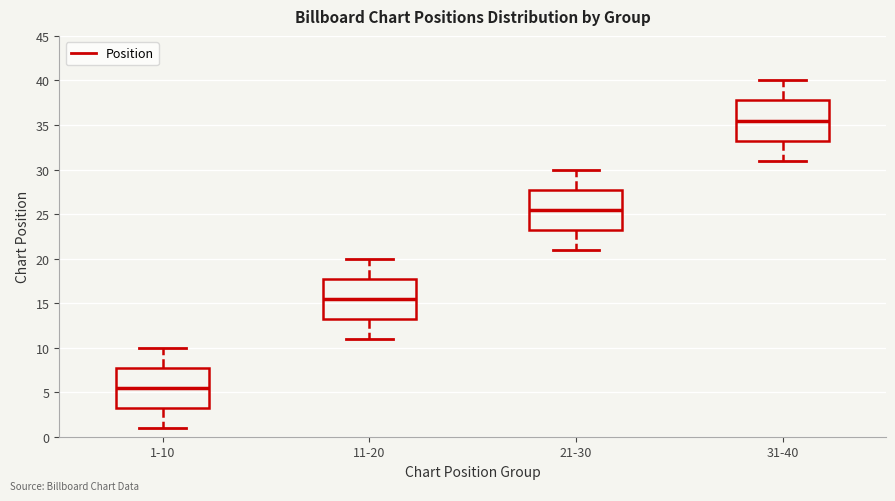

Which box has the highest median line?

31-40